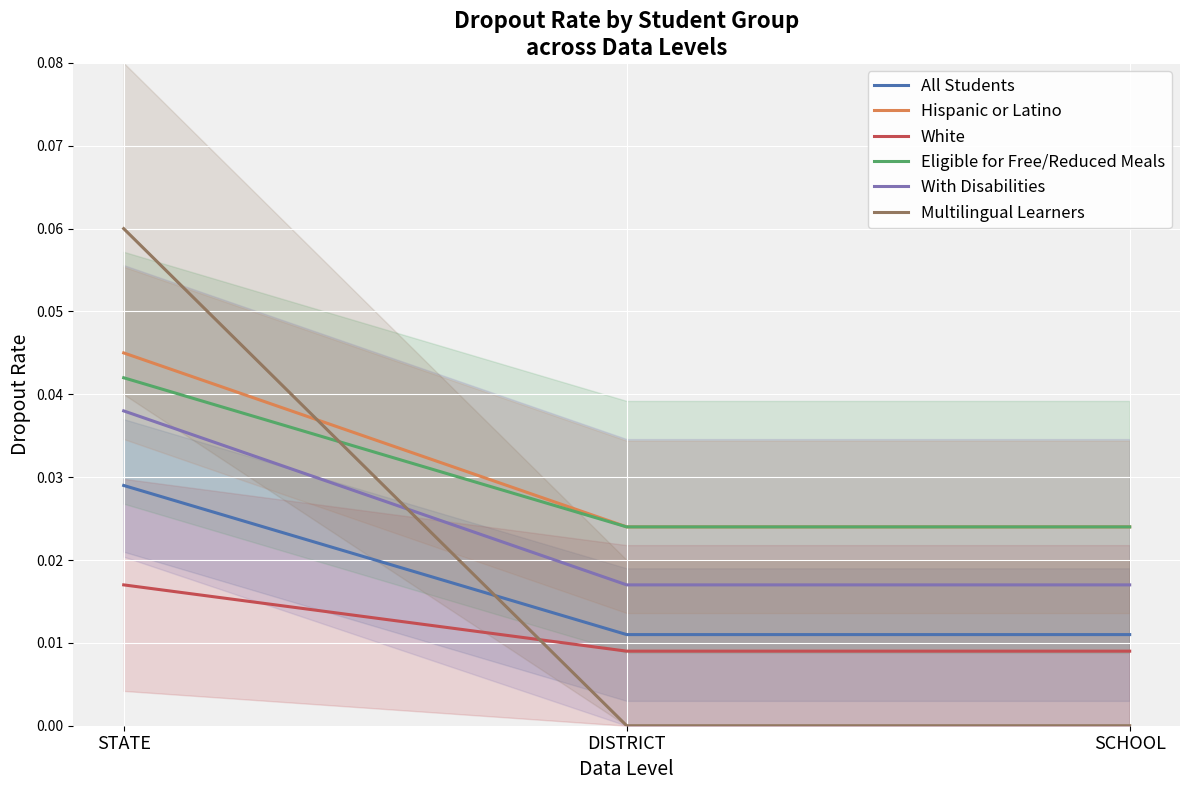

Which series has the largest total across all categories?

Hispanic or Latino